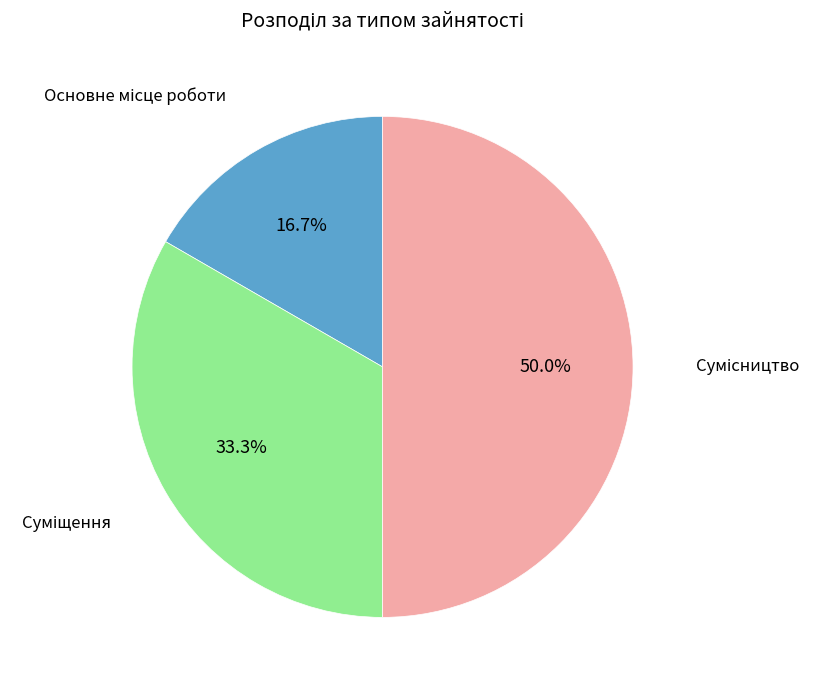

Count the number of slices in the pie.

3